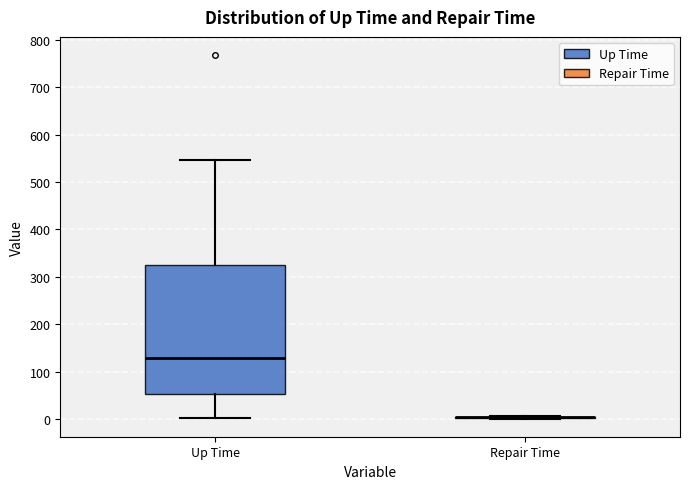

Where does the median line of the box for Up Time sit on the y-axis? The values are not printed on the chart, so give them approximately, as read against the axis.

130